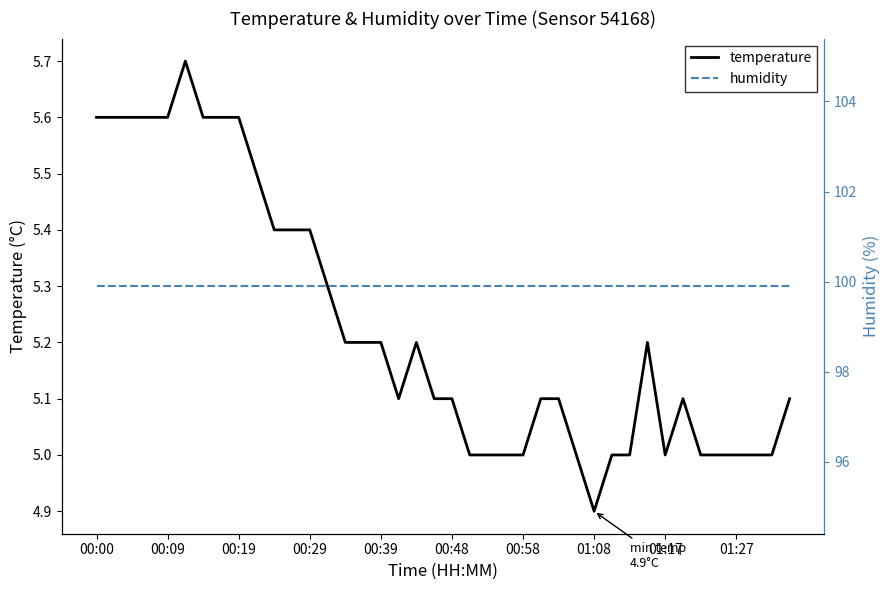

What is the maximum value for temperature?

5.7